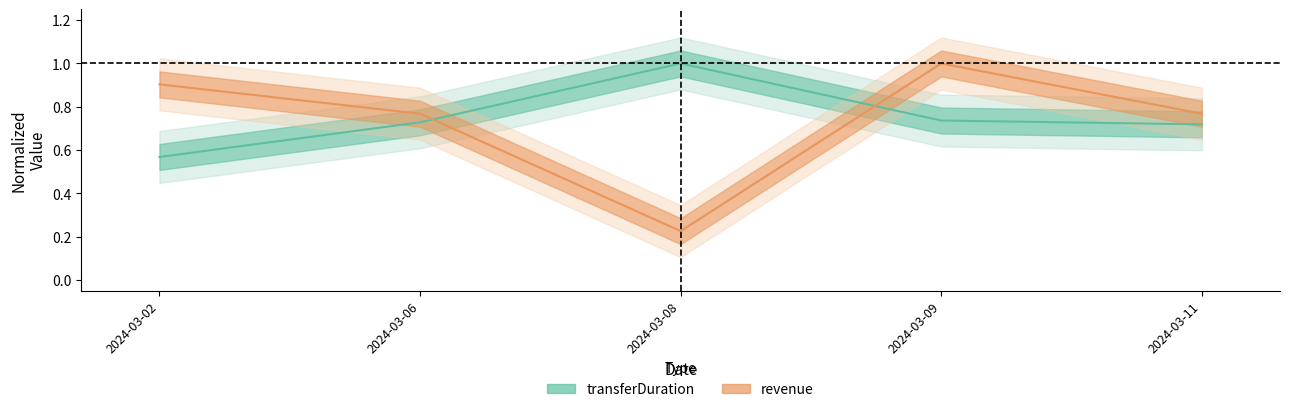

Reading left to right, list all the values displayed in this chart.

transferDuration: 2024-03-02=0.6	2024-03-06=0.7	2024-03-08=1.0	2024-03-09=0.7	2024-03-11=0.7
revenue: 2024-03-02=0.9	2024-03-06=0.8	2024-03-08=0.2	2024-03-09=1.0	2024-03-11=0.8